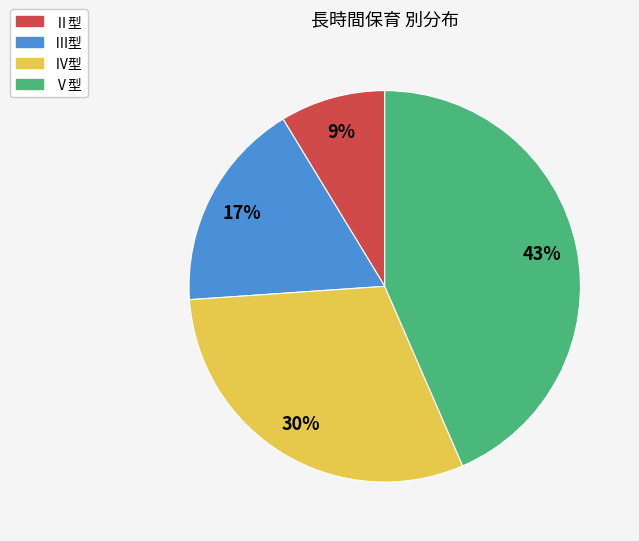

Is there a majority slice in this chart?

No